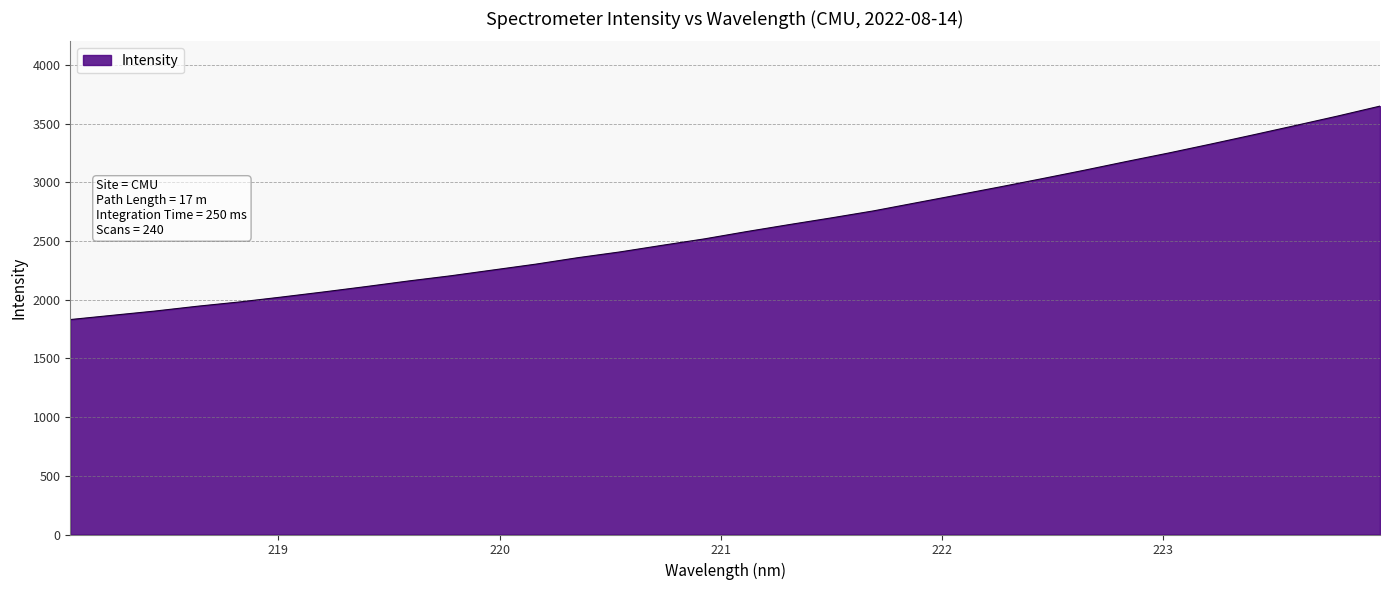

What is the smallest value displayed?

1830.7